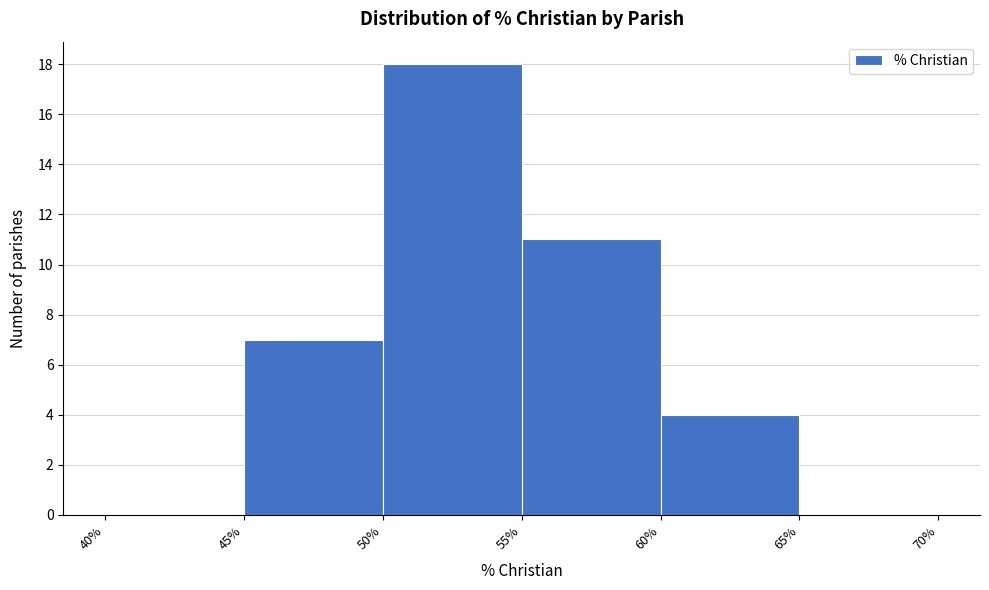

How tall is the bar that spans 50% to 55% on the x-axis? The values are not printed on the chart, so give them approximately, as read against the axis.

18